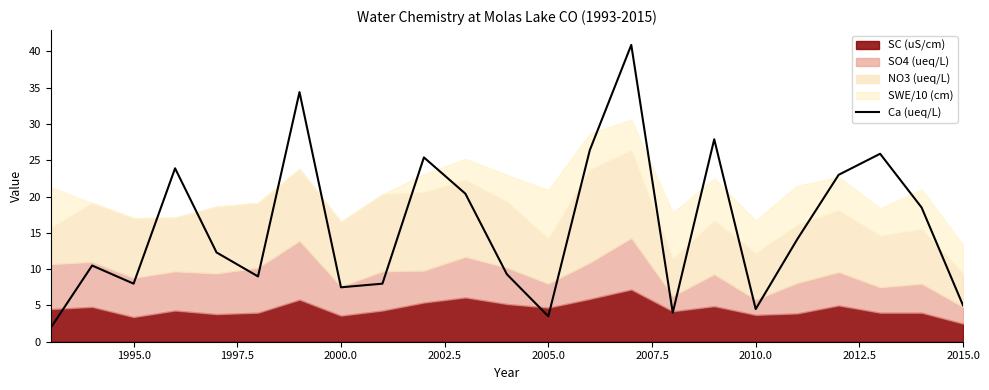

The value of Ca (ueq/L) at 2010.0 is 6.4. True or false?

False